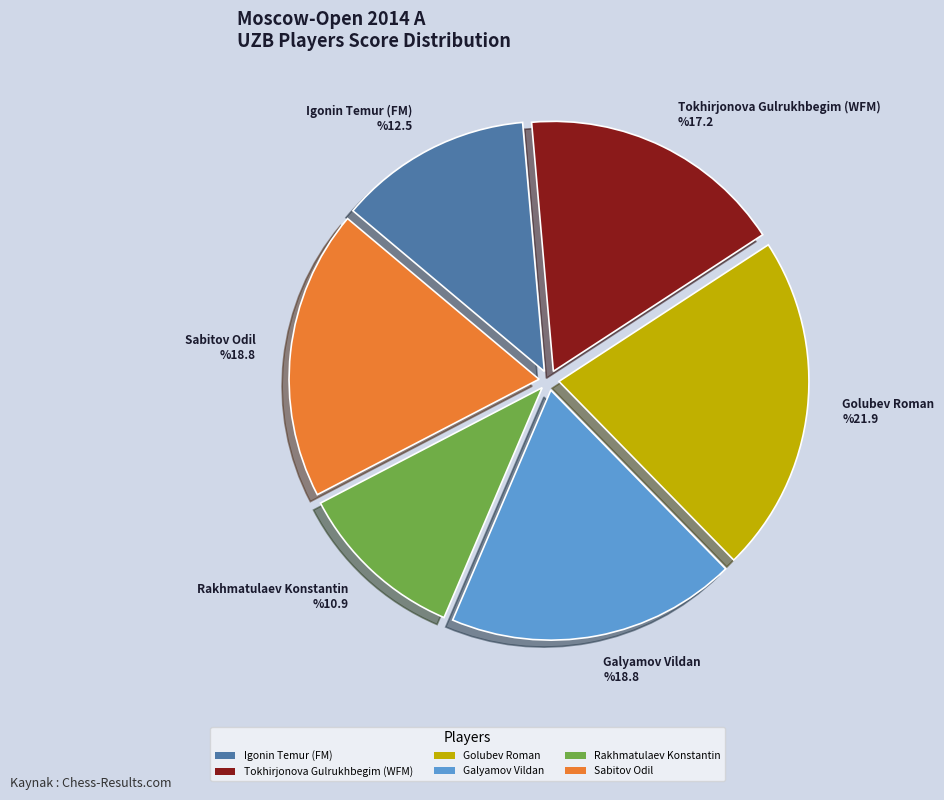

Which category has the biggest portion of the pie?

Golubev Roman